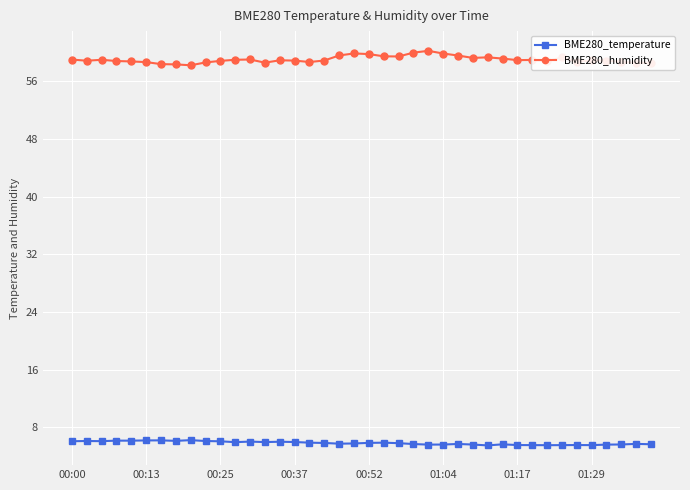

At how many categories does at least one series exceed 11?

40